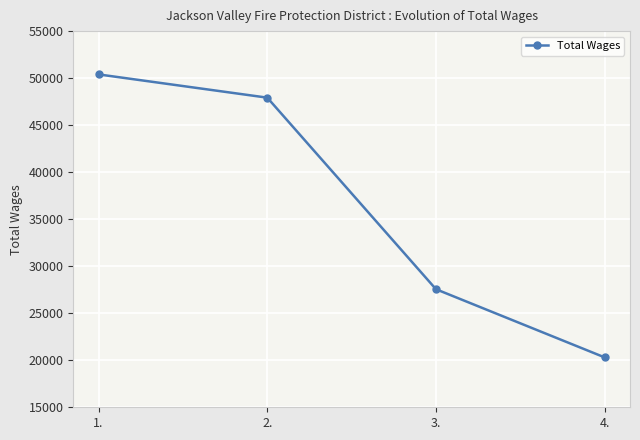

What is the smallest value displayed?

20303